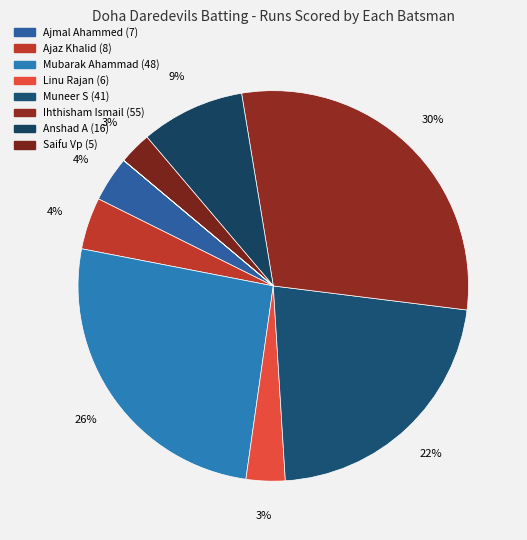

Count the number of slices in the pie.

11